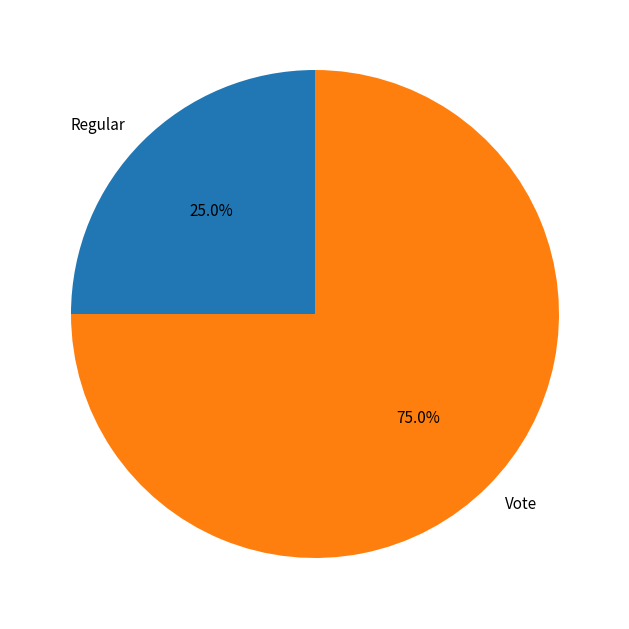

What is the smallest slice in the pie chart?

Regular